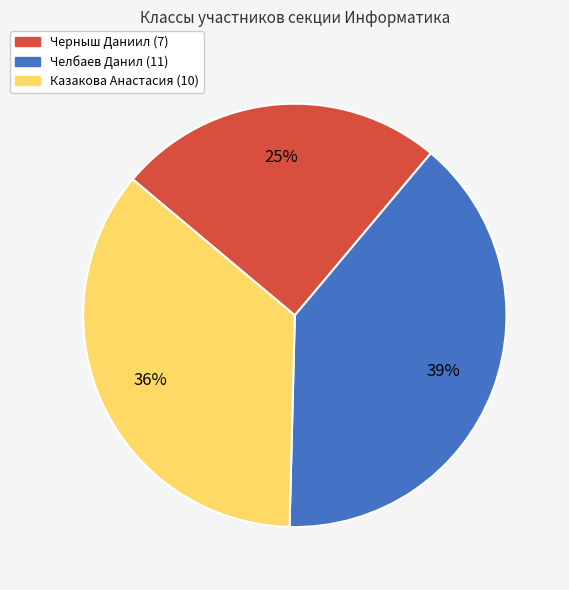

The Казакова Анастасия (10) slice represents 36% of the pie. True or false?

True